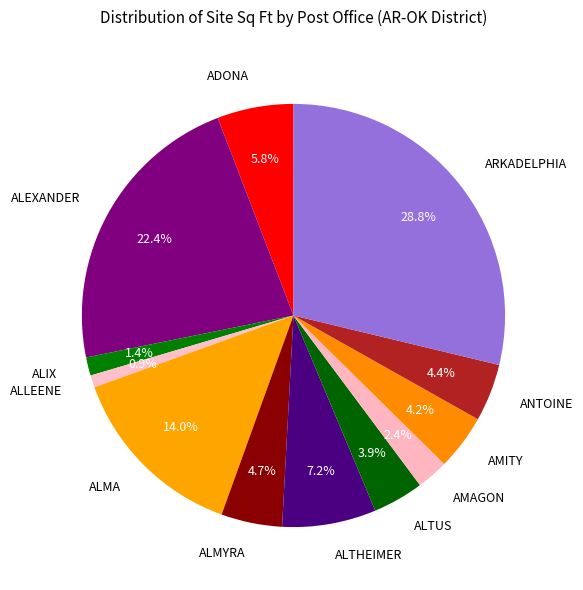

Do ALTHEIMER and ALEXANDER together represent more than half of the pie?

No